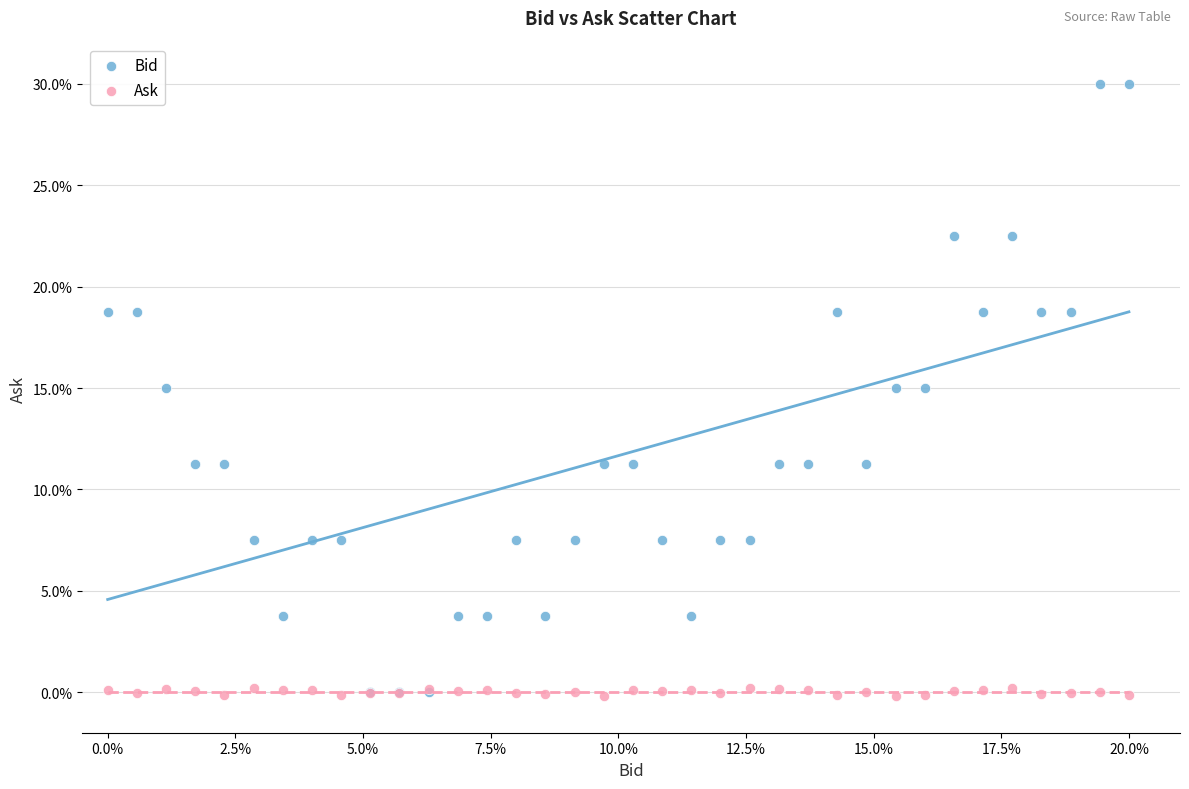

What are all the series names shown in the legend?

Bid, Ask